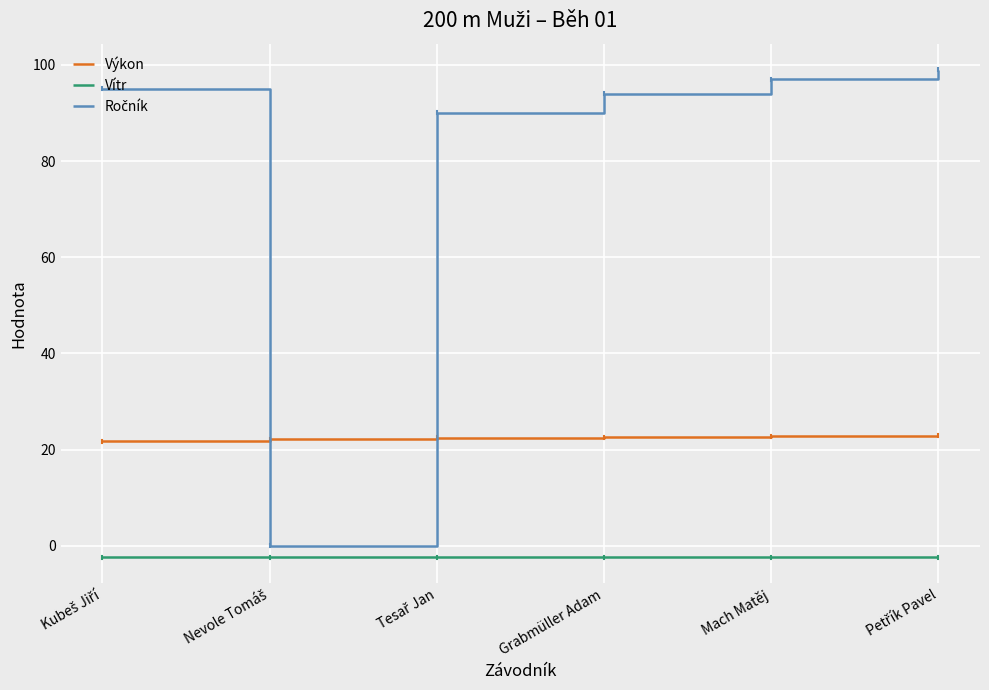

What value does the Vítr series have at Grabmüller Adam?

-2.4